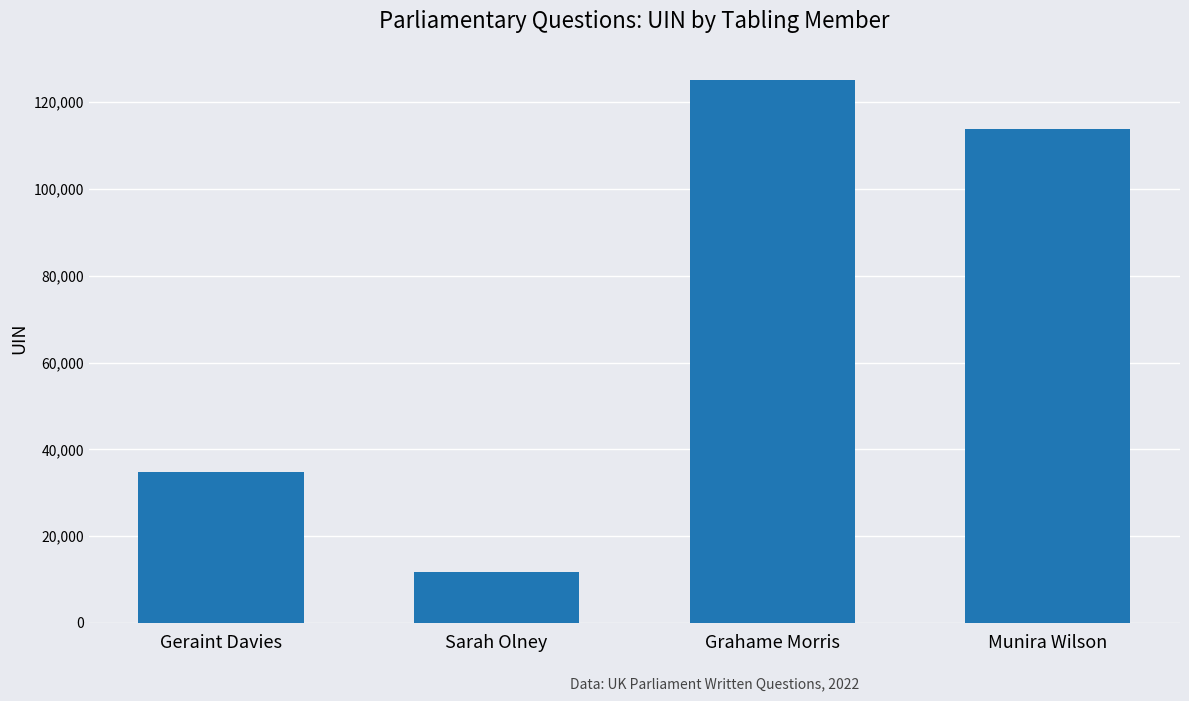

Where is the data nearest to the value 68447?

Geraint Davies